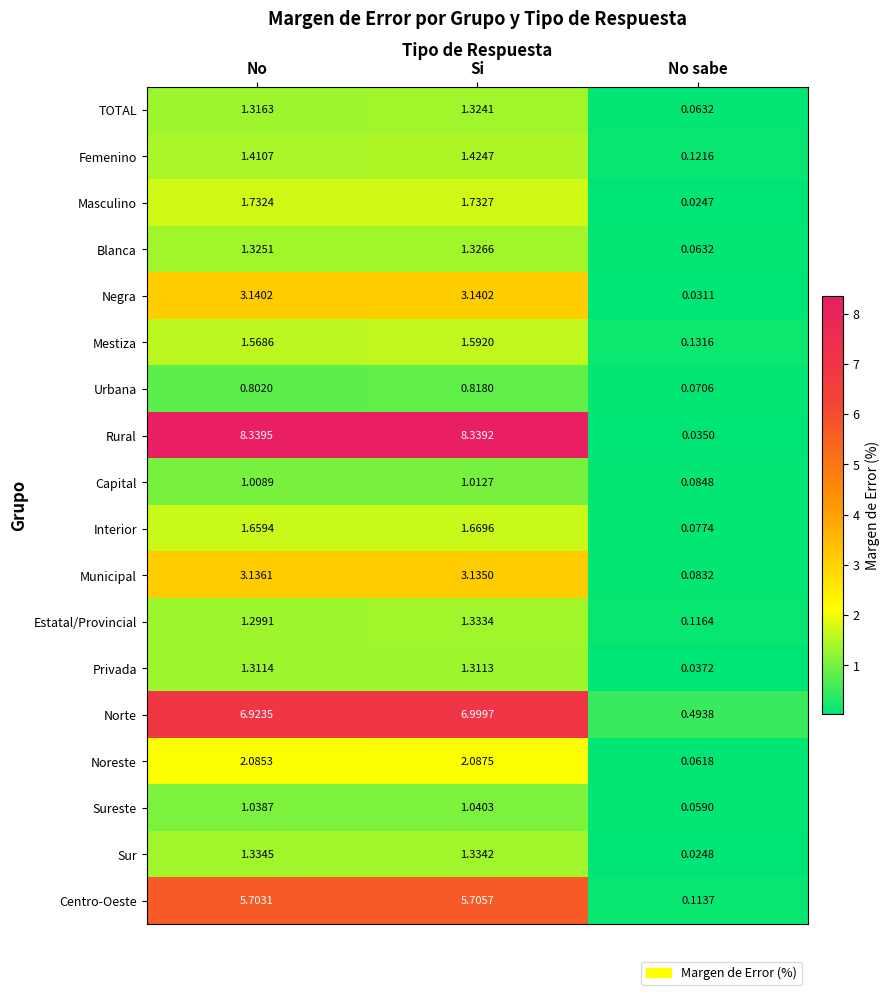

At which label is Noreste closest to 1?

No sabe